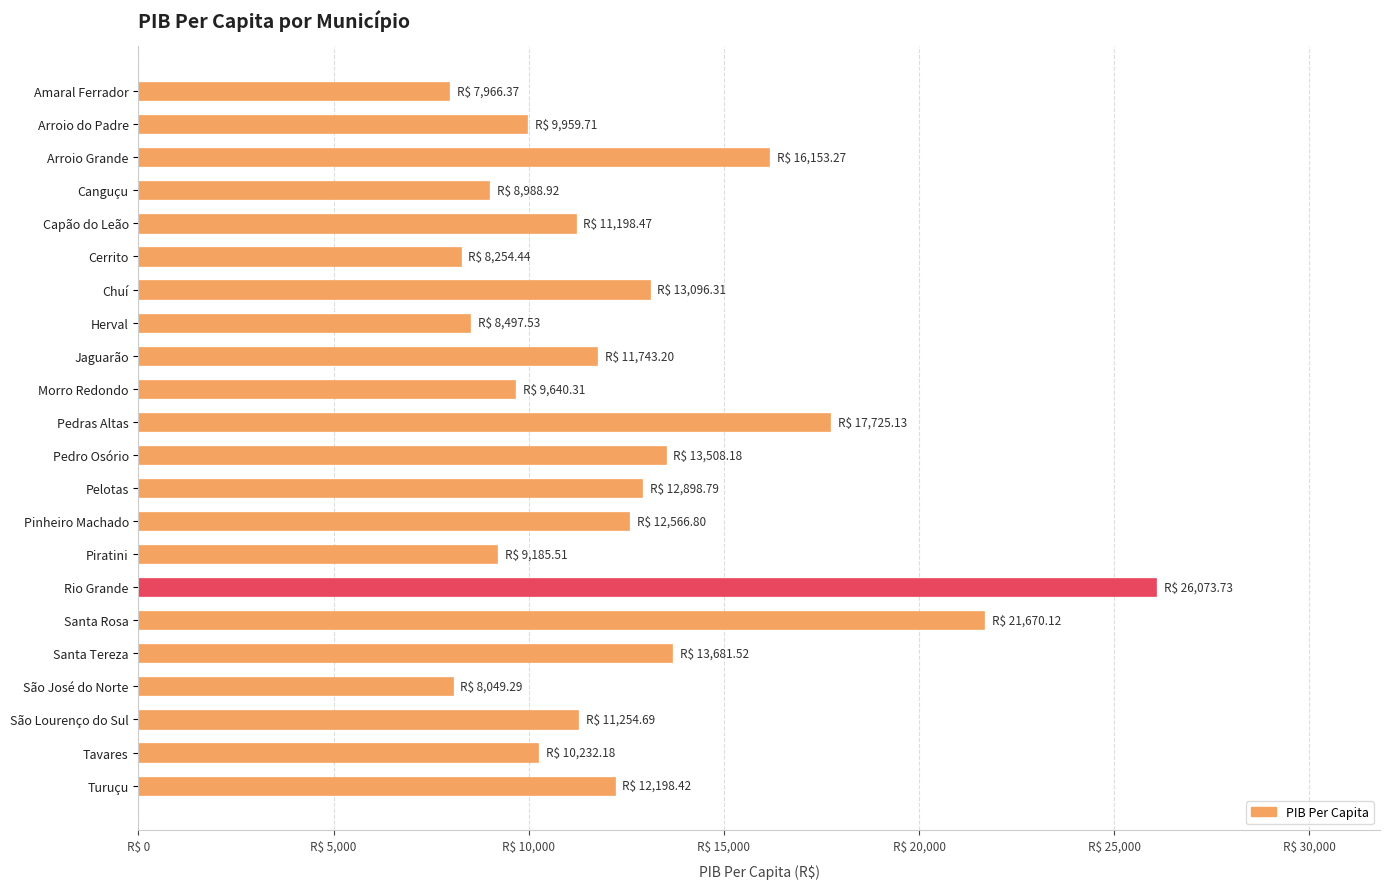

Are the bars grouped side by side (vs. stacked)?

No